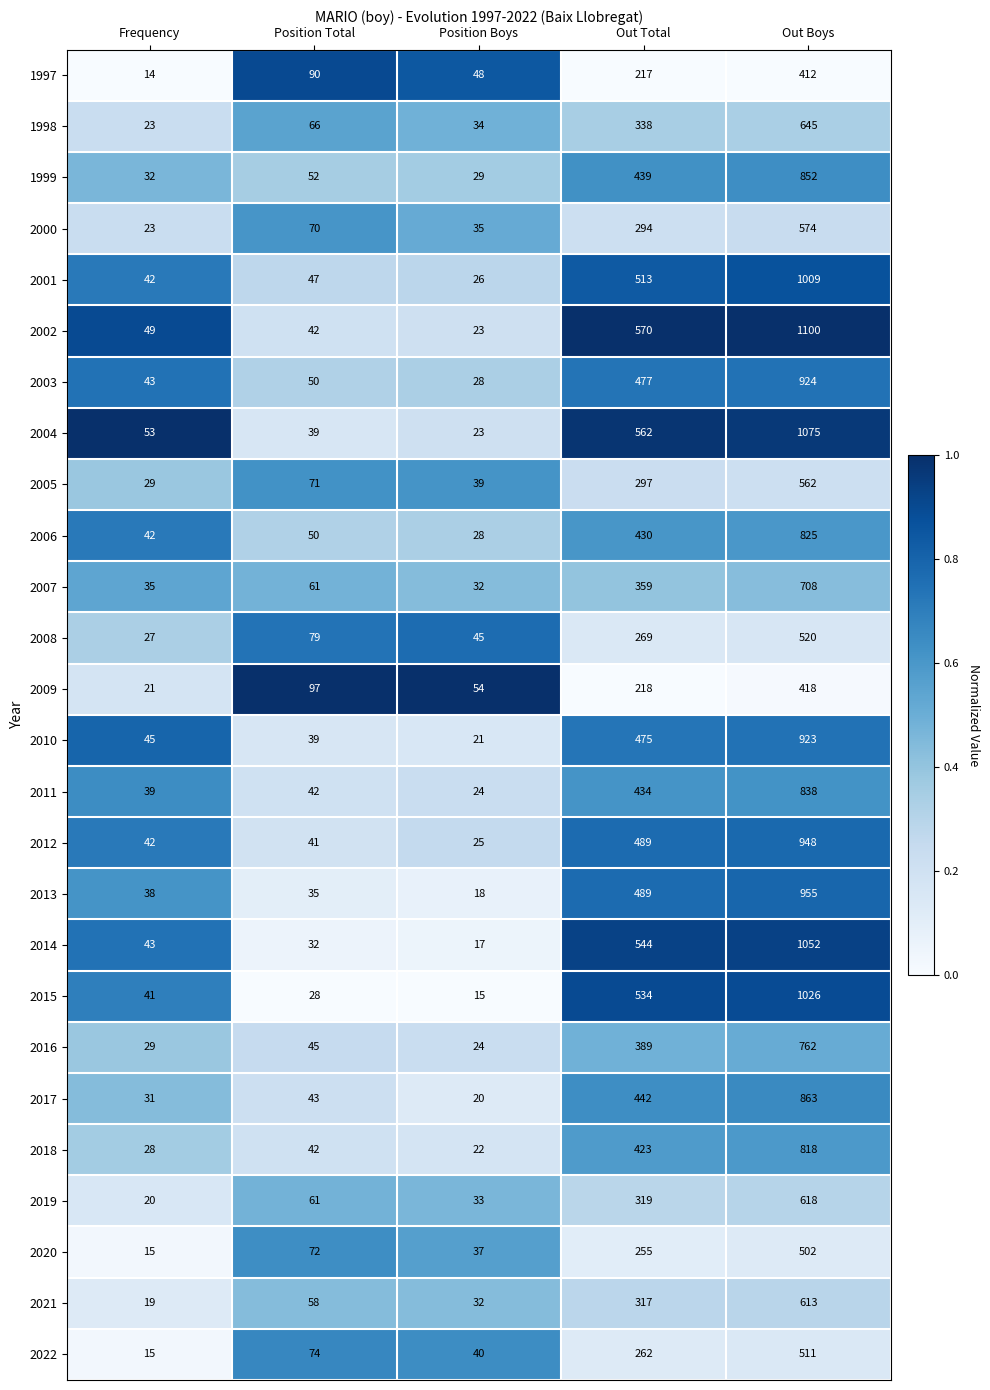

Which series has the largest total across all categories?

2002